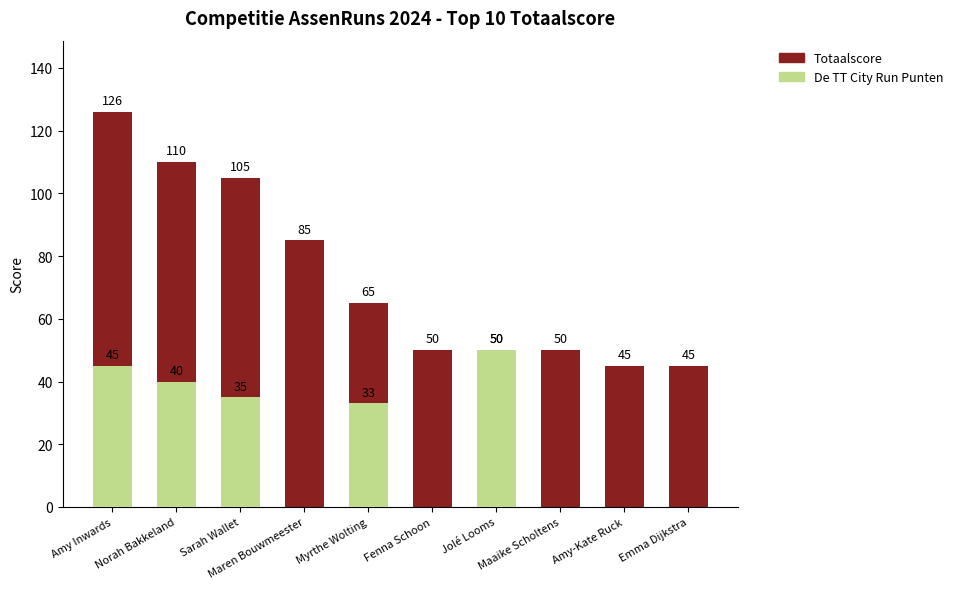

How many distinct data groups are displayed?

2